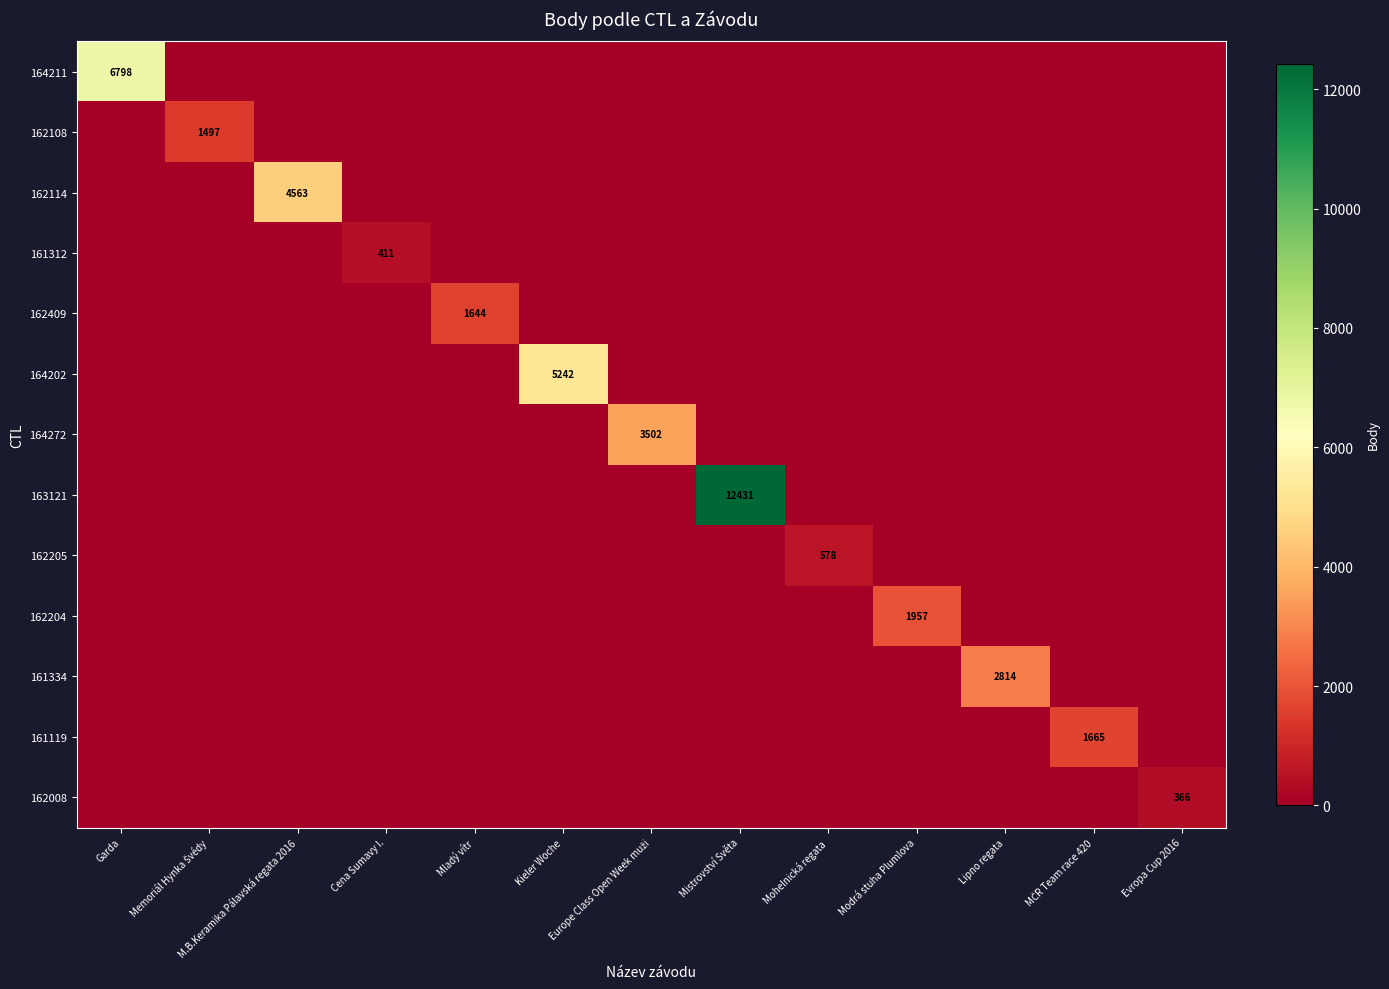

What is the difference between the highest and lowest values at MČR Team race 420?

1665